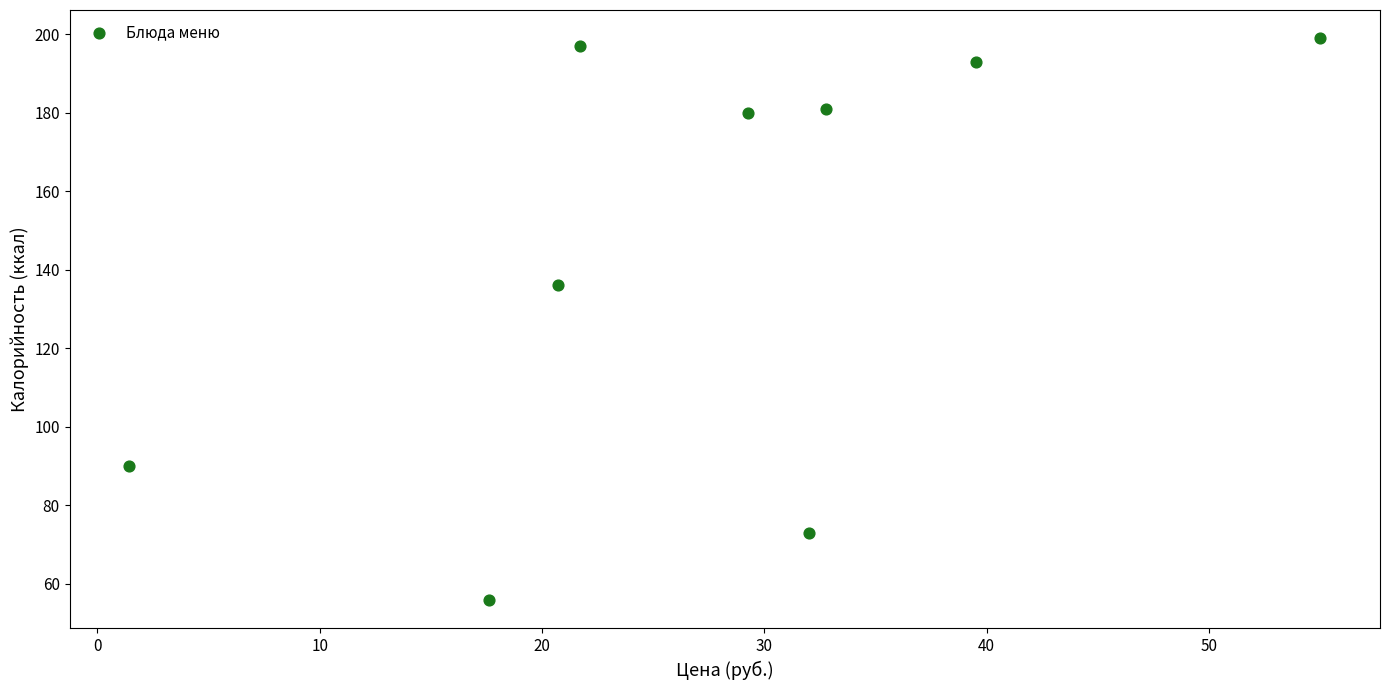

What Y value in the scatter plot is closest to 127?

136.0